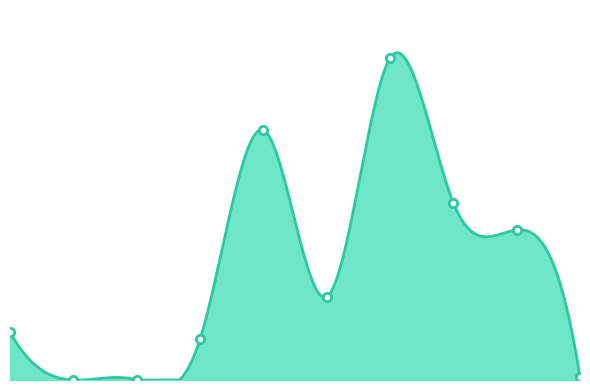

Where does the data first go above 408075000?

2022-07